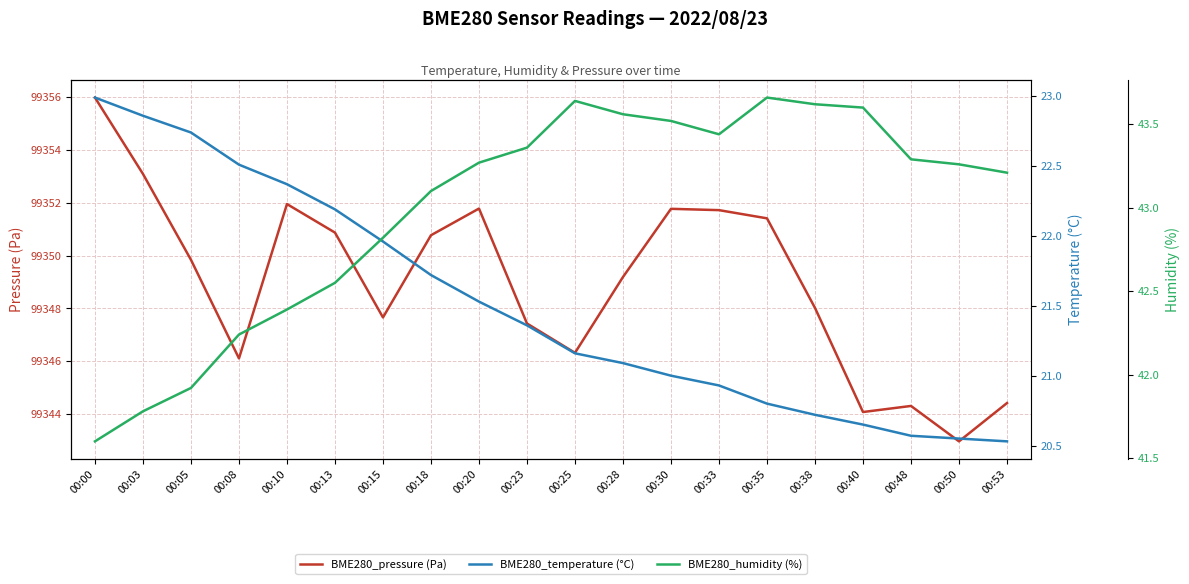

How many values in the BME280_pressure (Pa) series are below 99349?

9